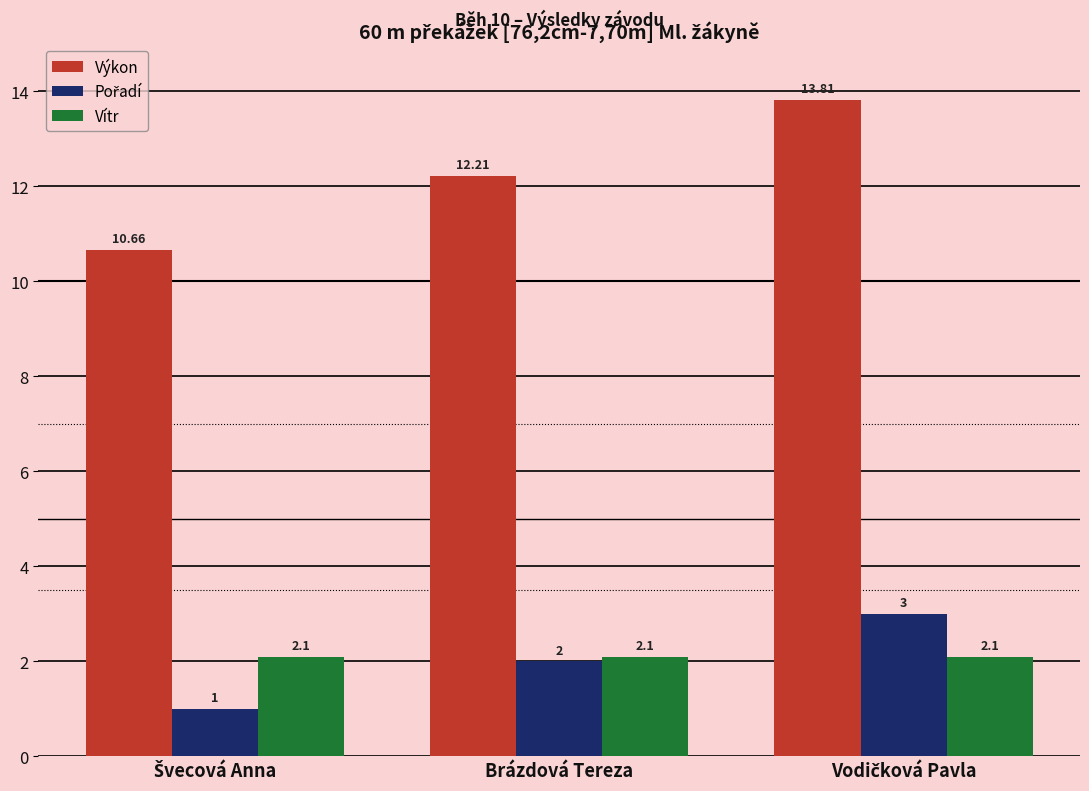

Which series has the largest total across all categories?

Výkon